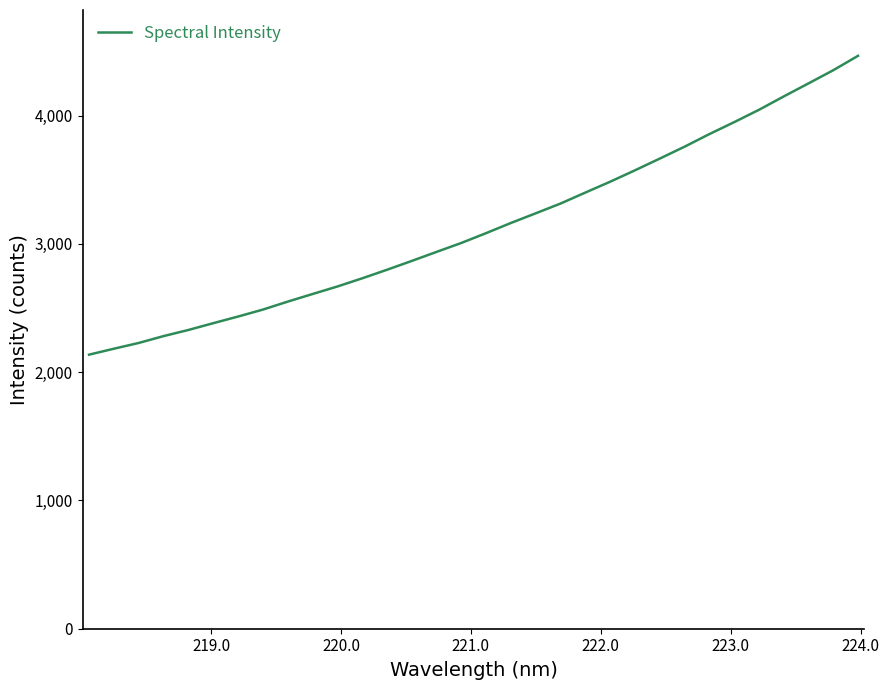

What is the difference between the maximum and minimum values?

2329.3